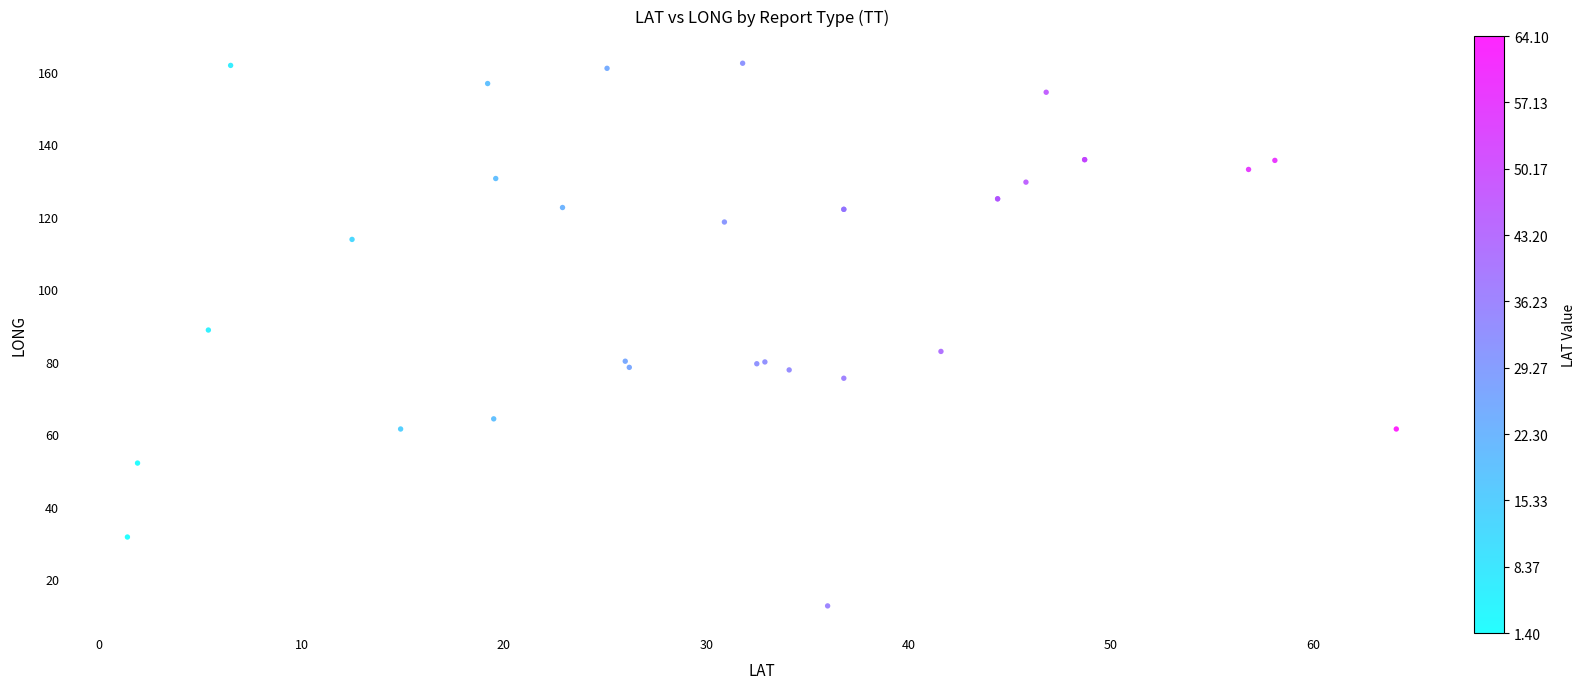

What Y value in the scatter plot is closest to 87?

88.7